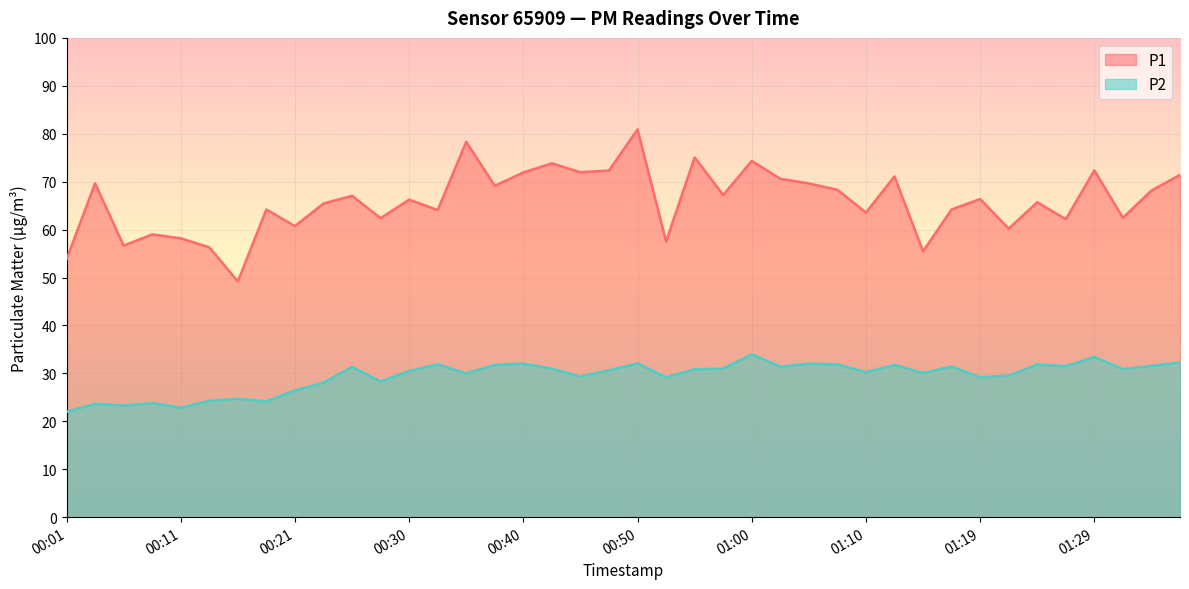

Read the P1 value at 00:13.

56.3